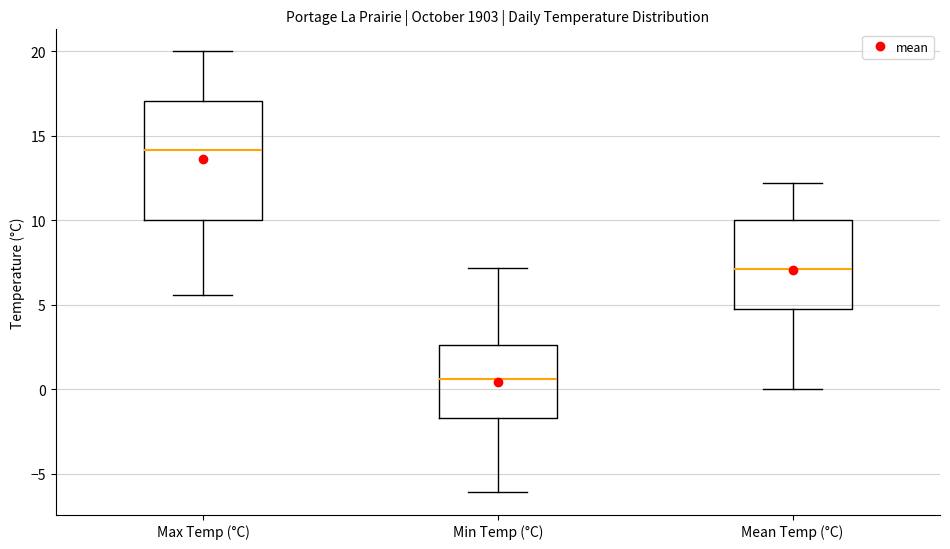

Which box has the highest median line?

Max Temp (°C)